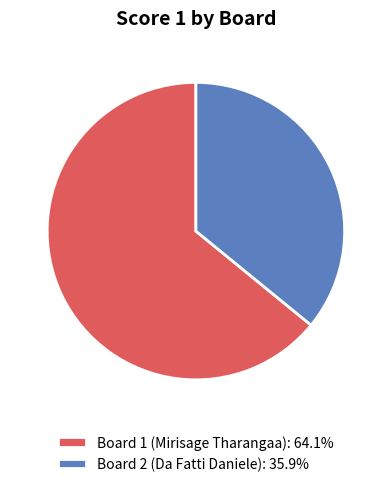

Which has a higher value, Board 1 or Board 2?

Board 1